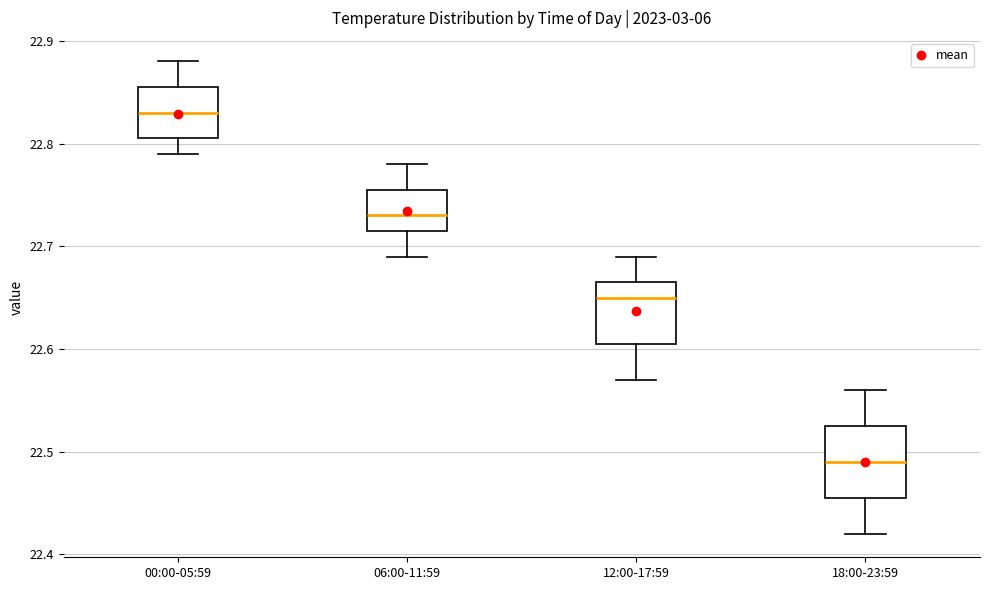

Where is the upper edge of the box for 18:00-23:59 on the y-axis? The values are not printed on the chart, so give them approximately, as read against the axis.

22.53